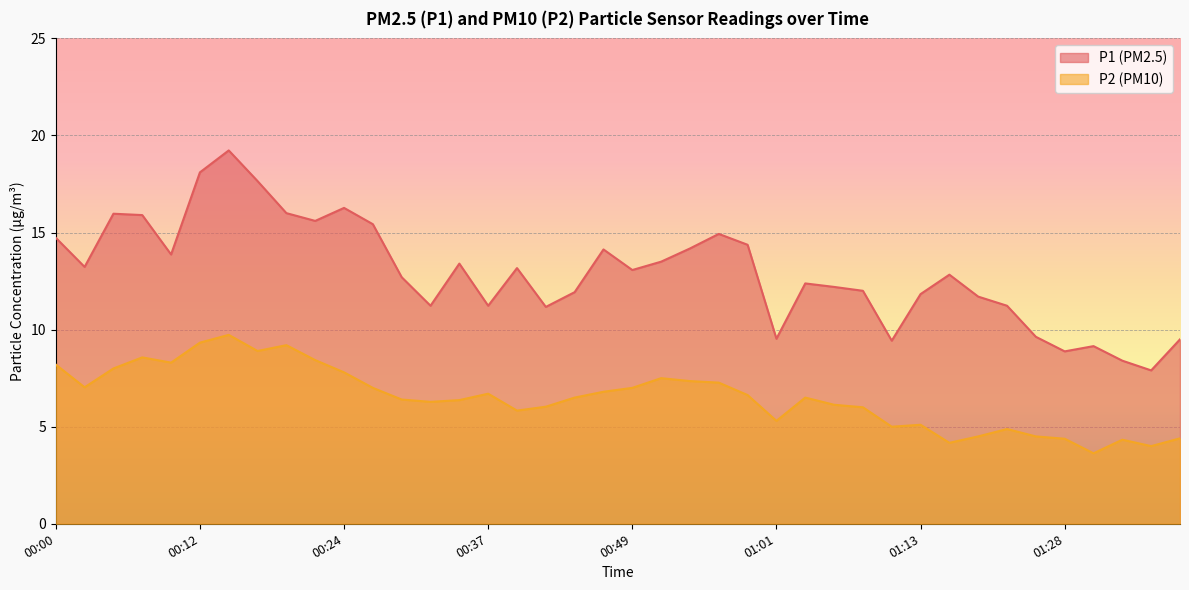

Rank the series at 00:24 from highest to lowest value.

P1 (PM2.5), P2 (PM10)